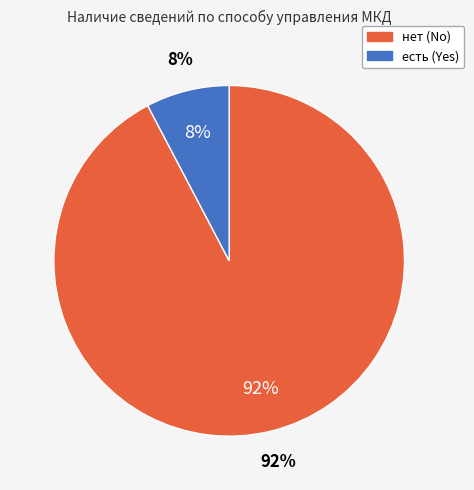

The нет slice represents 99% of the pie. True or false?

False